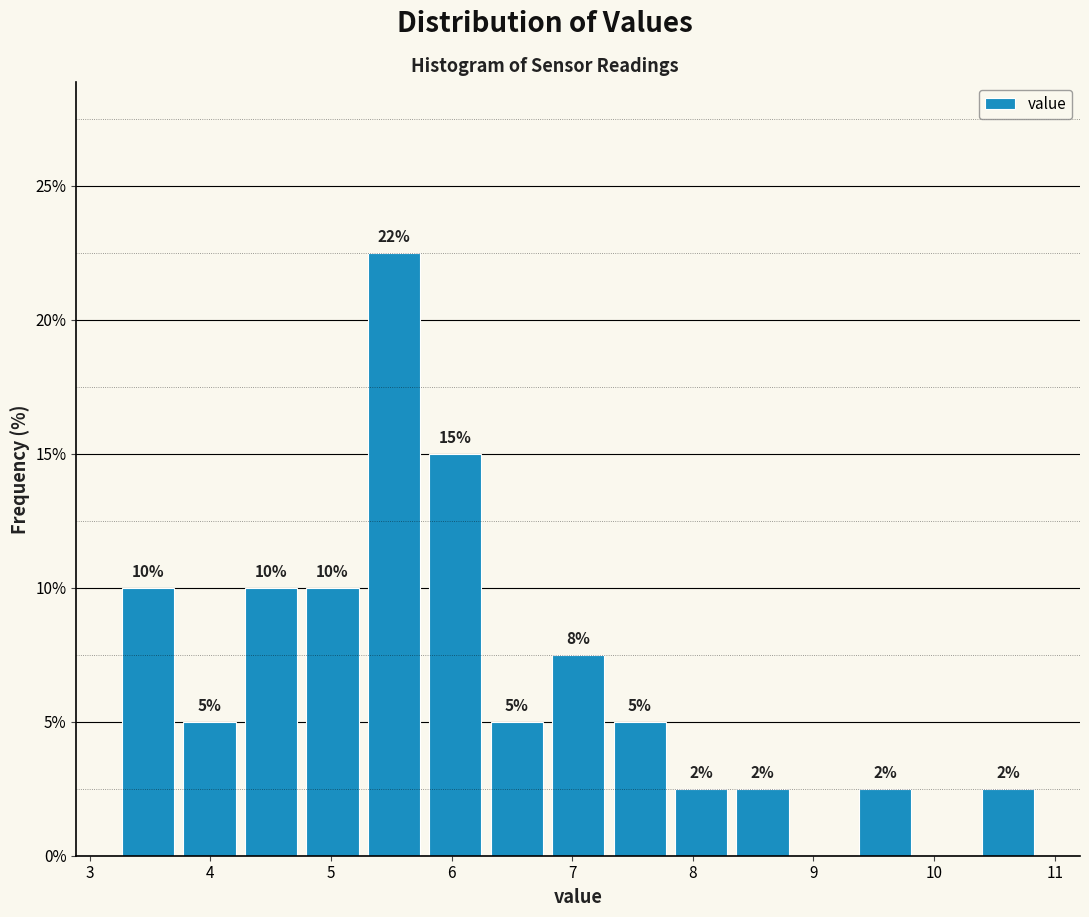

Which range on the x-axis has the tallest bar?

5.3 to 5.8